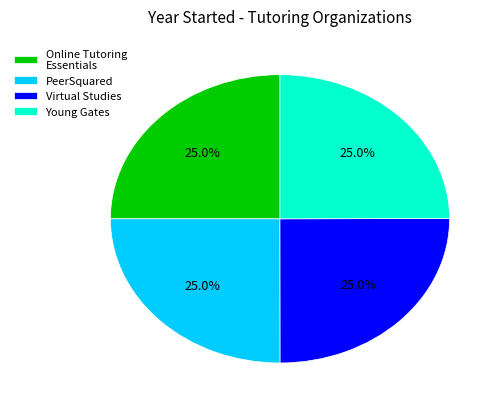

To the nearest percent, what is the average slice percentage?

25%